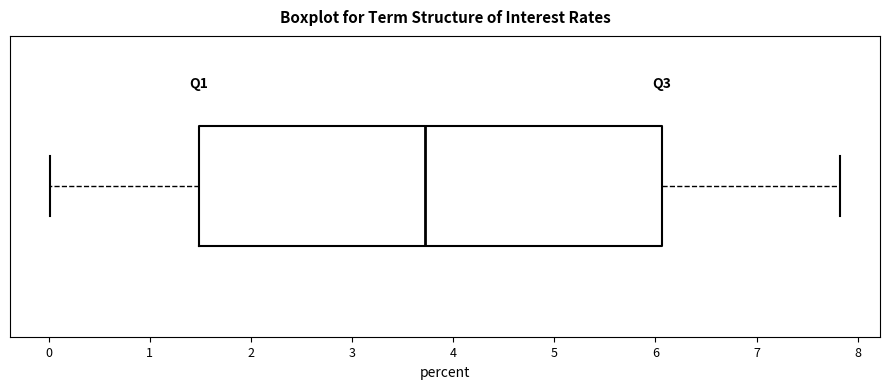

Where is the right edge of the box on the x-axis? The values are not printed on the chart, so give them approximately, as read against the axis.

6.1